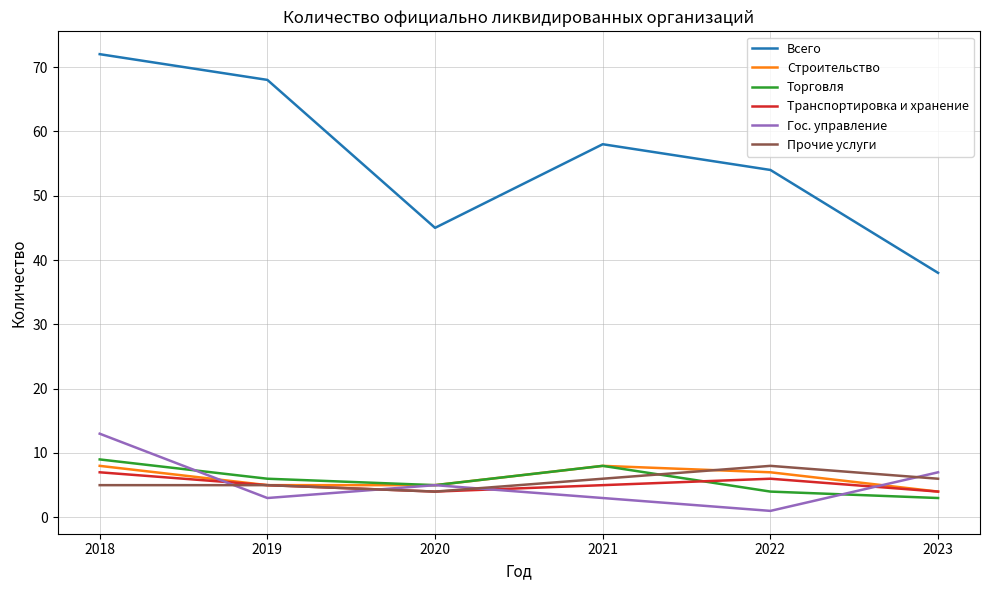

What is the difference between the highest and lowest values at 2022?

53